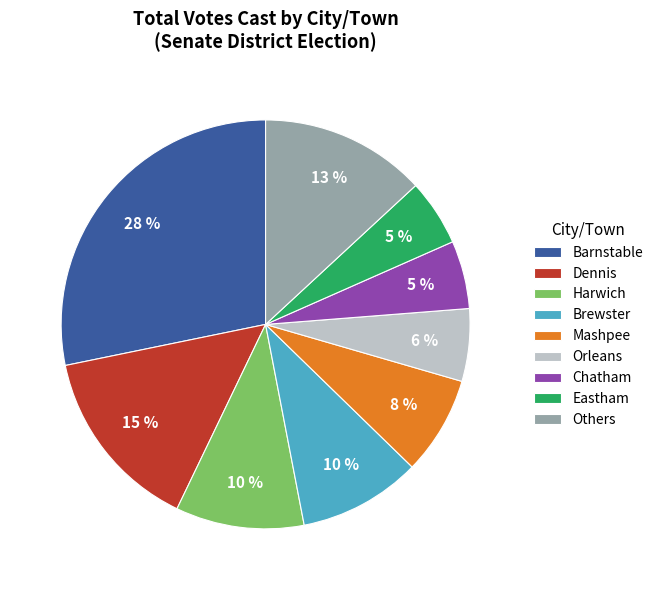

Which category has the biggest portion of the pie?

Barnstable